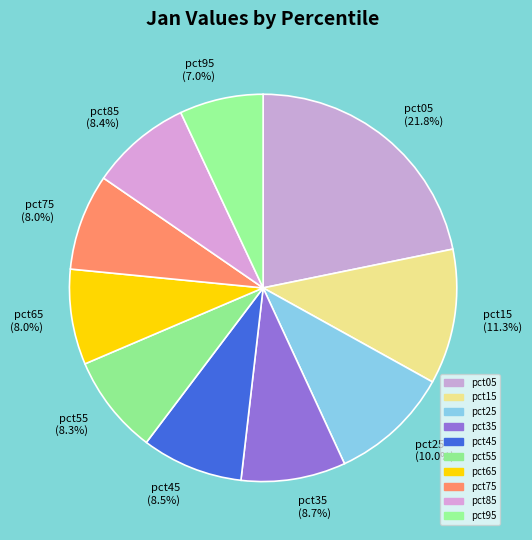

What percentage is NOT represented by pct55?

91.7%